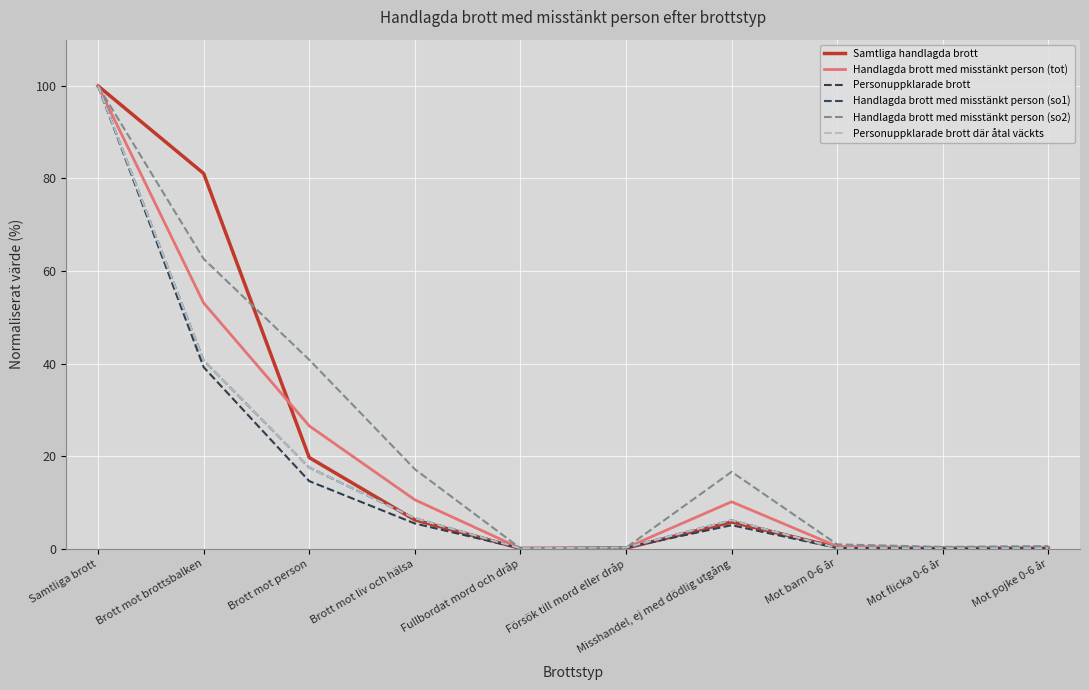

True or false: Personuppklarade brott and Personuppklarade brott där åtal väckts intersect in this chart.

False